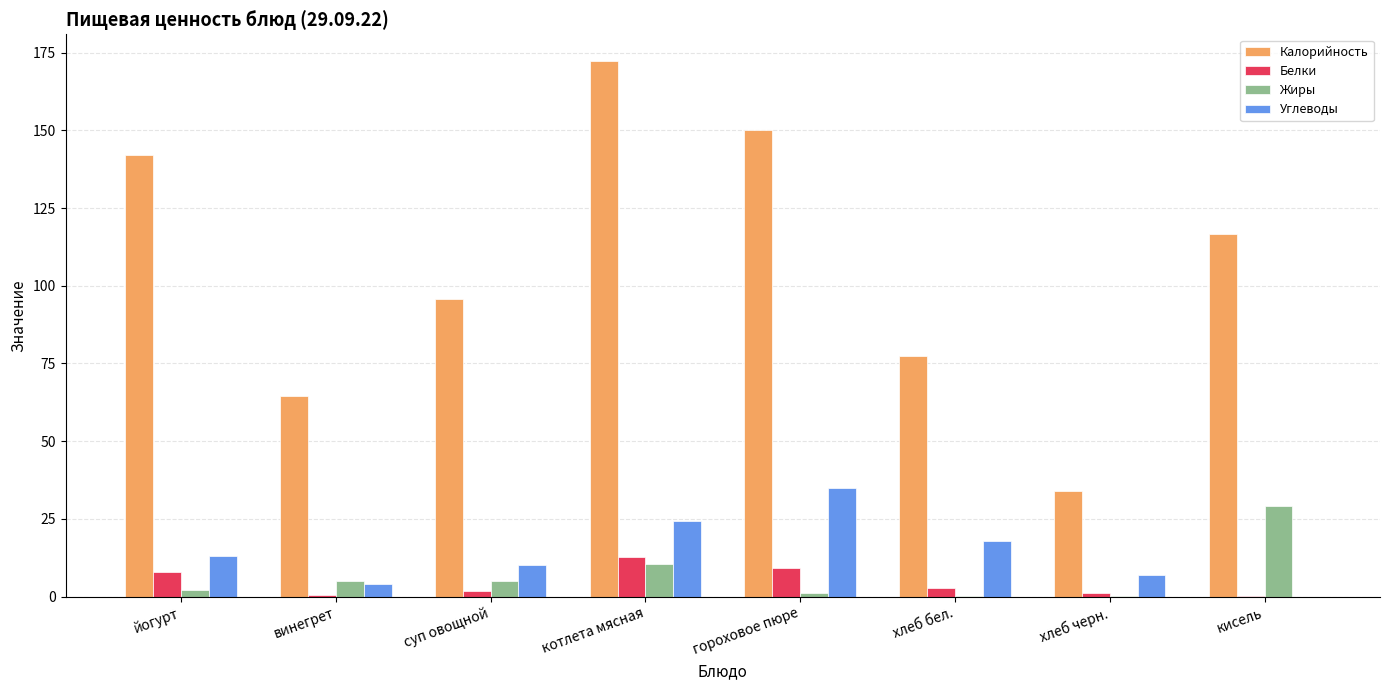

Which series changed the most between винегрет and гороховое пюре?

Калорийность